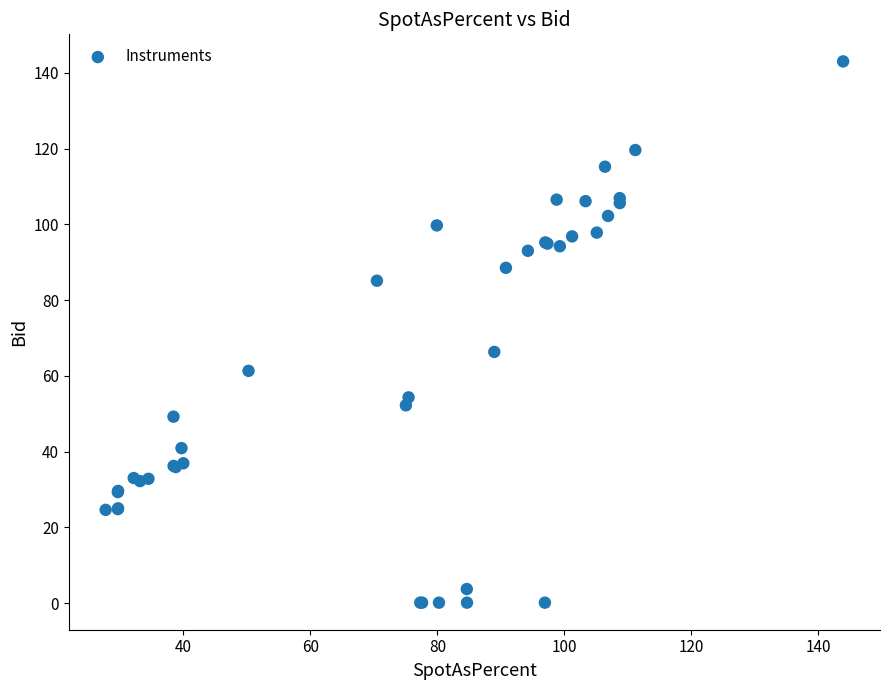

What Y value in the scatter plot is closest to 71?

66.3